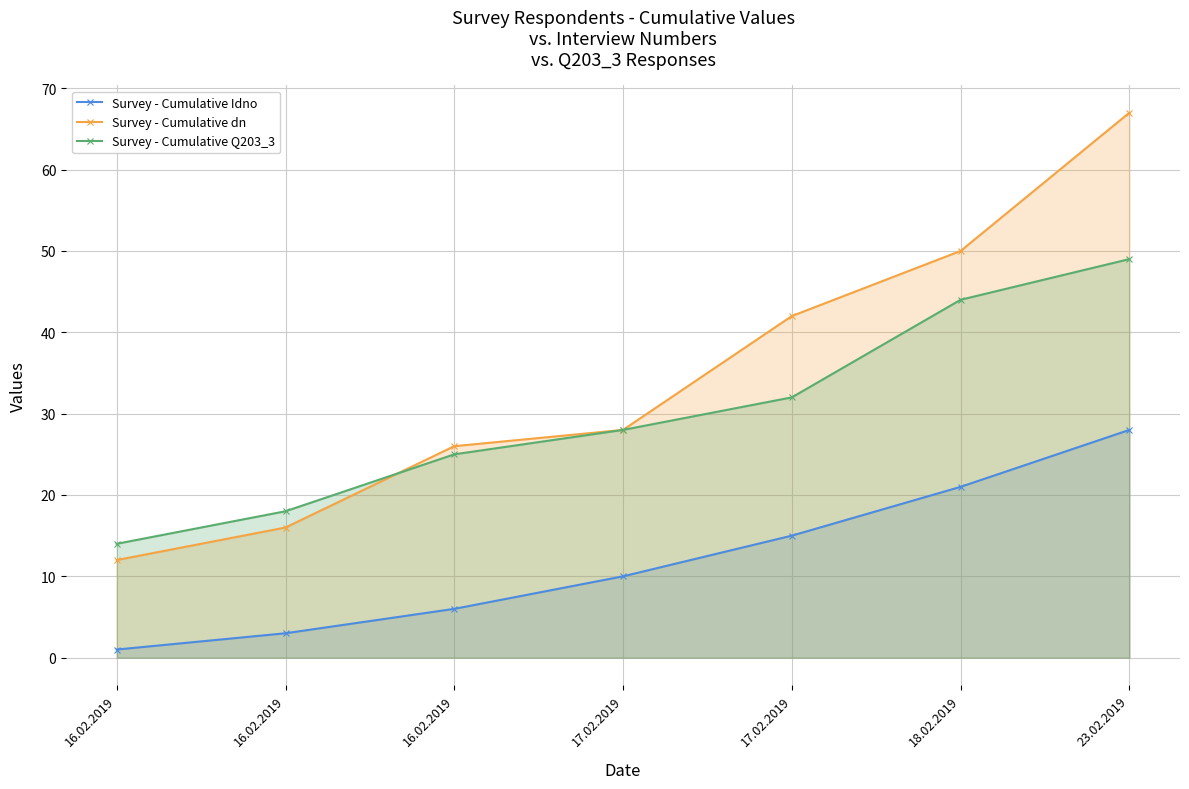

Does the chart display data point markers on the line(s)?

Yes